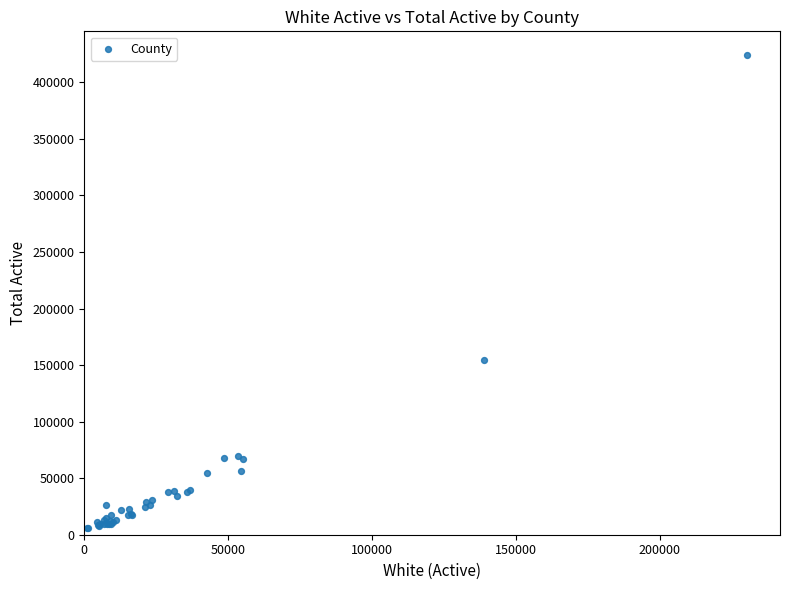

What Y value in the scatter plot is closest to 215088?

154786